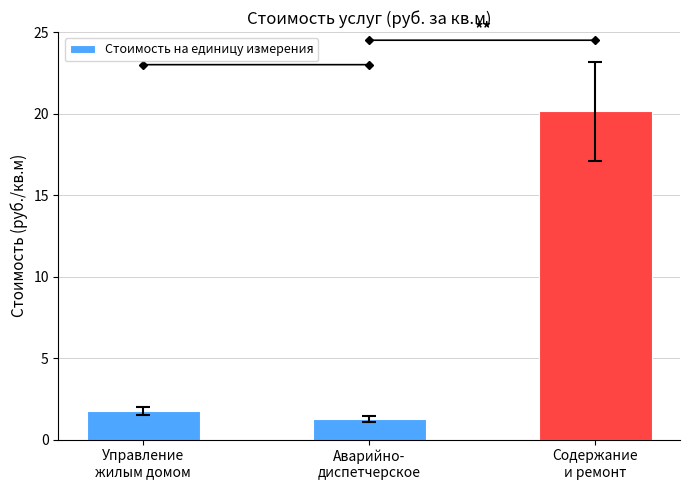

What position from the right is Управление
жилым домом?

3